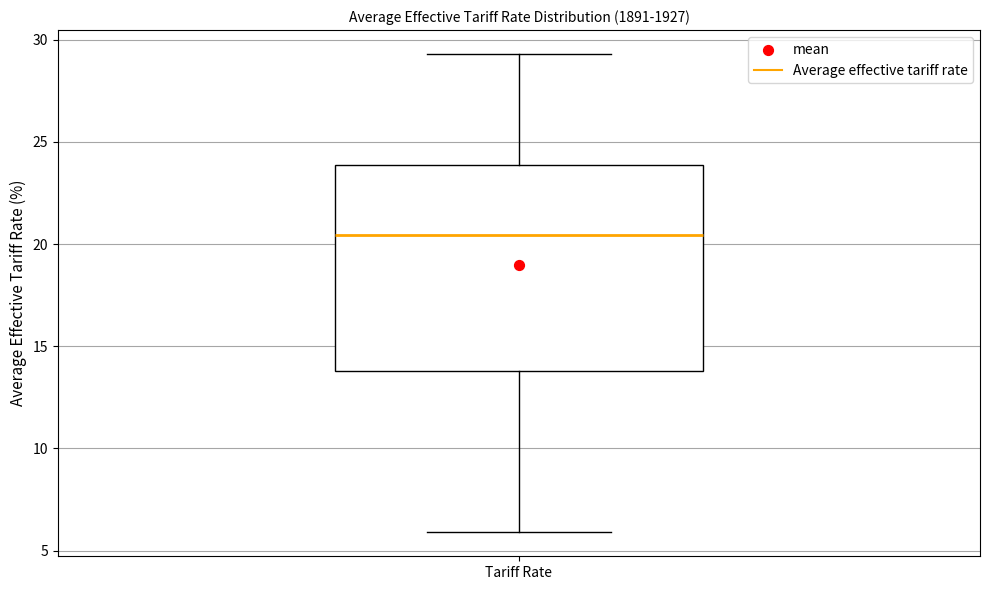

Transcribe this box plot: give where the median line is, the range the box spans, and where the two whiskers end, as read against the y-axis. The values are not printed on the chart, so give them approximately, as read against the axis.

median 20.5, box 14.0 to 24.0, whiskers 6.0 to 29.5